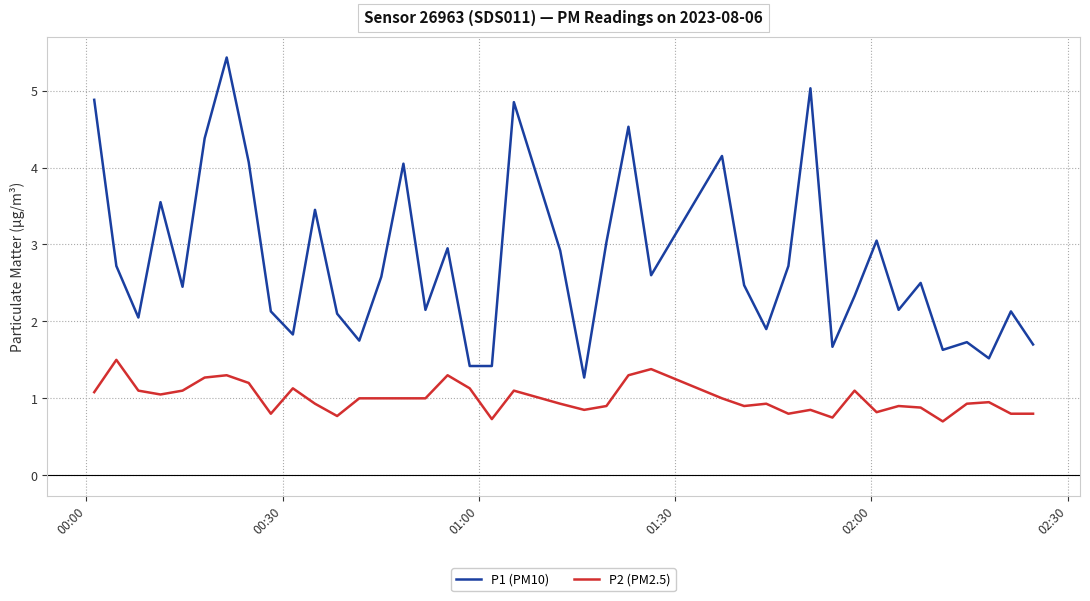

Count the number of data series in this chart.

2